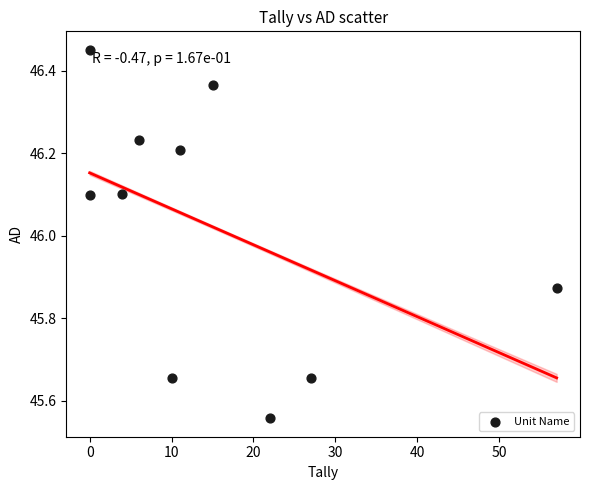

What is the average Y value?

46.0